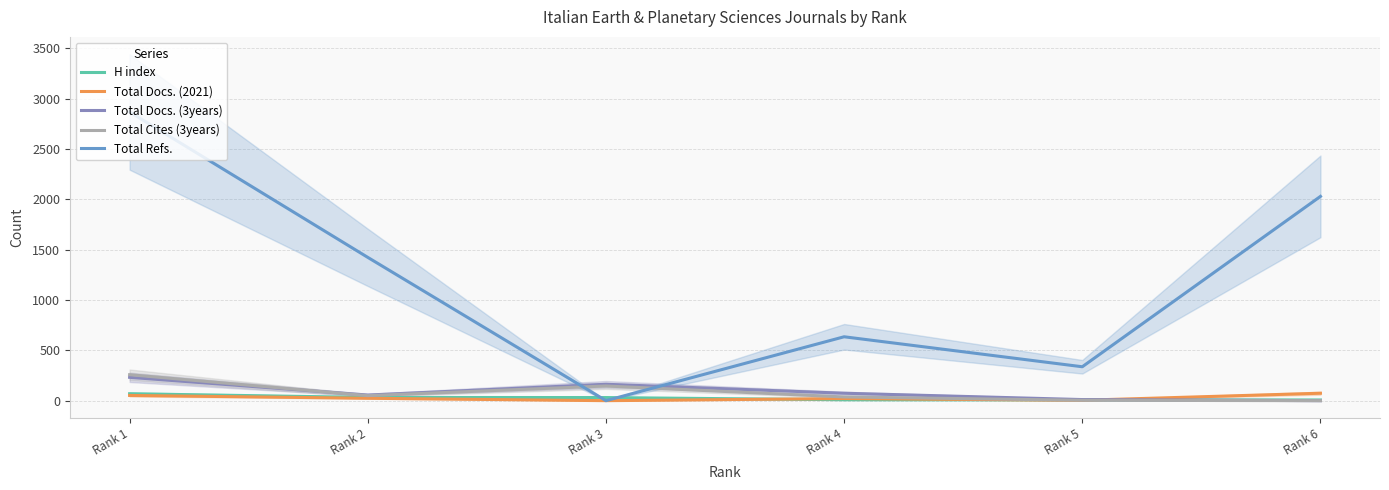

What is the total value across all series at Rank 3?

340